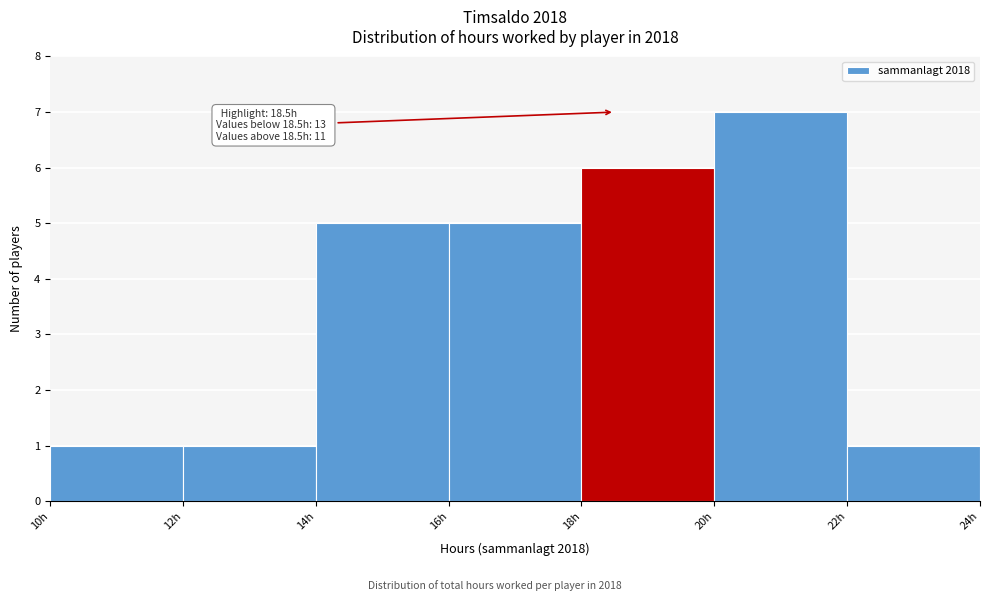

Over which range of the x-axis is the bar tallest?

20 to 22